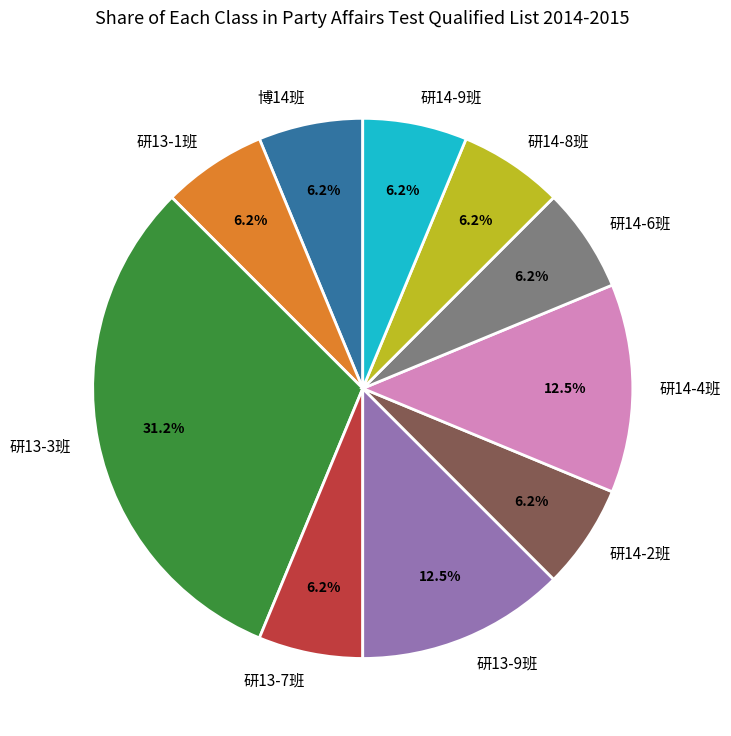

To the nearest percent, what is the difference between the largest and smallest slice percentages?

25%